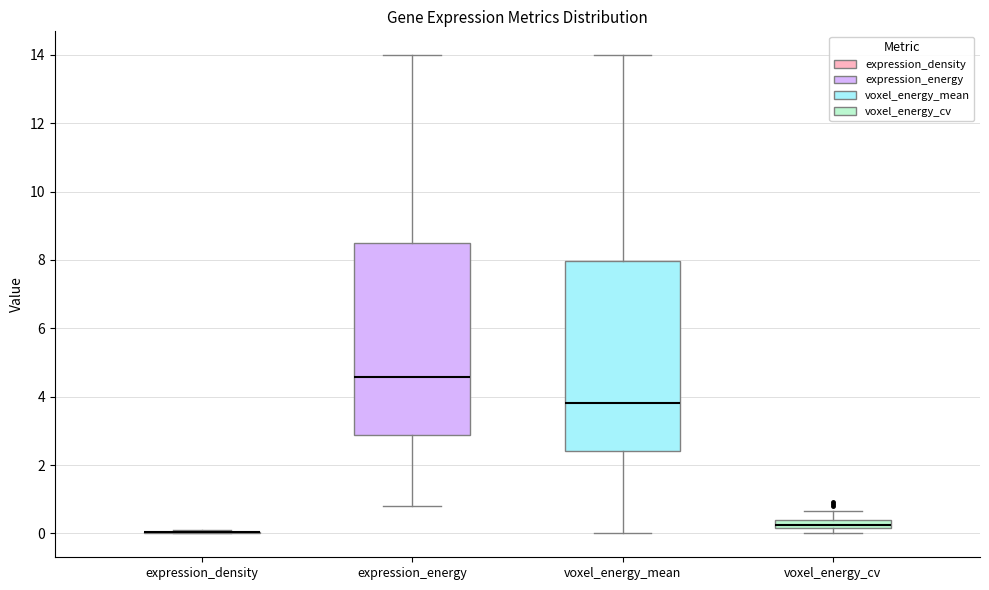

Where is the lower edge of the box for voxel_energy_cv on the y-axis? The values are not printed on the chart, so give them approximately, as read against the axis.

0.2